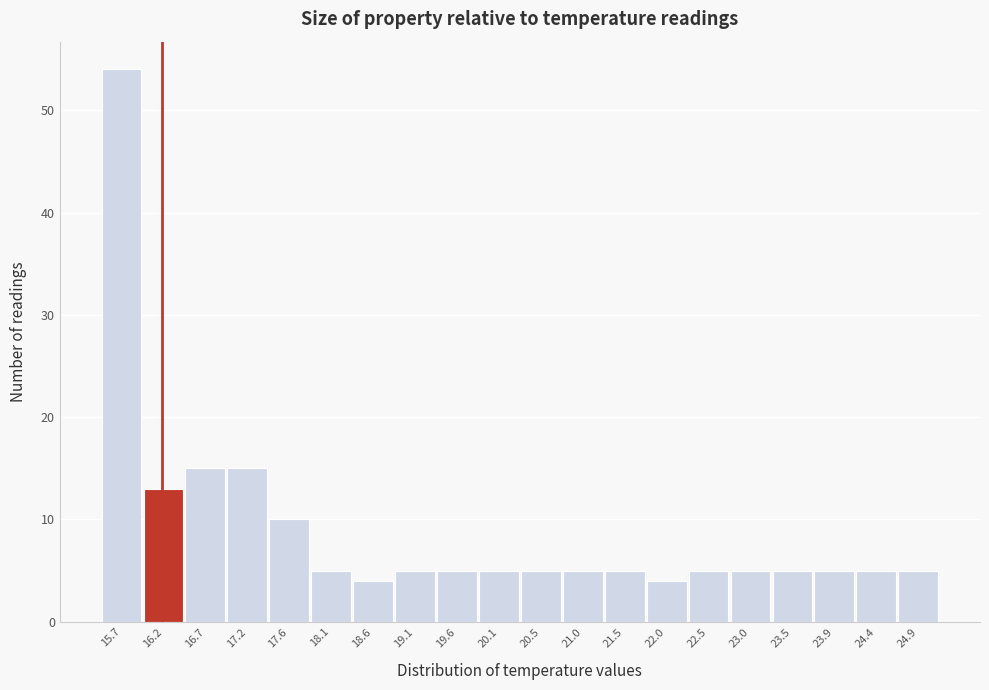

Reading right to left, what are all the values shown in this chart?

5	5	5	5	5	5	4	5	5	5	5	5	5	4	5	10	15	15	13	54